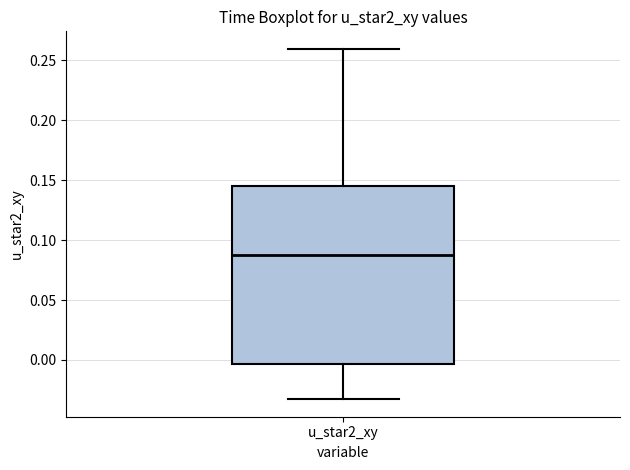

Read this box plot against the y-axis: the position of the median line, the range covered by the box, and the ends of both whiskers. The values are not printed on the chart, so give them approximately, as read against the axis.

median 0.090, box -0.005 to 0.145, whiskers -0.035 to 0.260